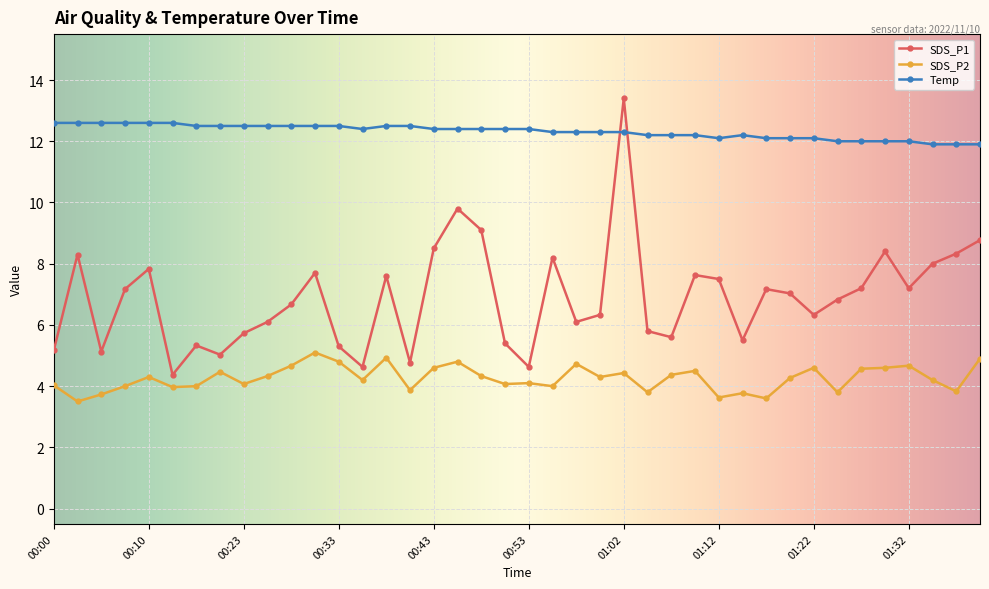

Rank the series by their average value, from lowest to highest.

SDS_P2, SDS_P1, Temp